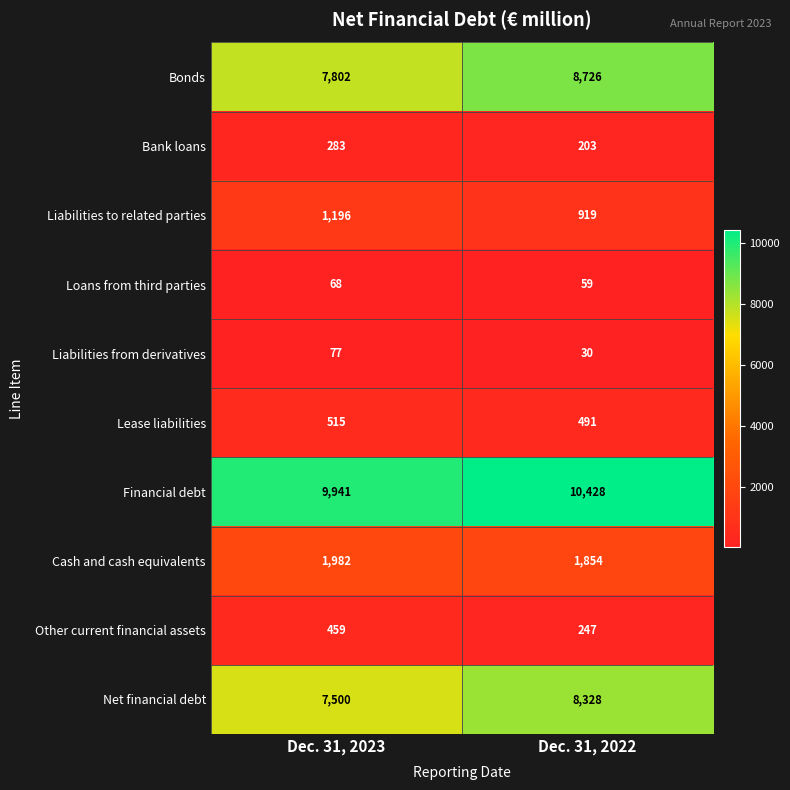

Reading left to right, extract all data points from this chart.

Bonds: Dec. 31, 2023=7802	Dec. 31, 2022=8726
Bank loans: Dec. 31, 2023=283	Dec. 31, 2022=203
Liabilities to related parties: Dec. 31, 2023=1196	Dec. 31, 2022=919
Loans from third parties: Dec. 31, 2023=68	Dec. 31, 2022=59
Liabilities from derivatives: Dec. 31, 2023=77	Dec. 31, 2022=30
Lease liabilities: Dec. 31, 2023=515	Dec. 31, 2022=491
Financial debt: Dec. 31, 2023=9941	Dec. 31, 2022=10428
Cash and cash equivalents: Dec. 31, 2023=1982	Dec. 31, 2022=1854
Other current financial assets: Dec. 31, 2023=459	Dec. 31, 2022=247
Net financial debt: Dec. 31, 2023=7500	Dec. 31, 2022=8328